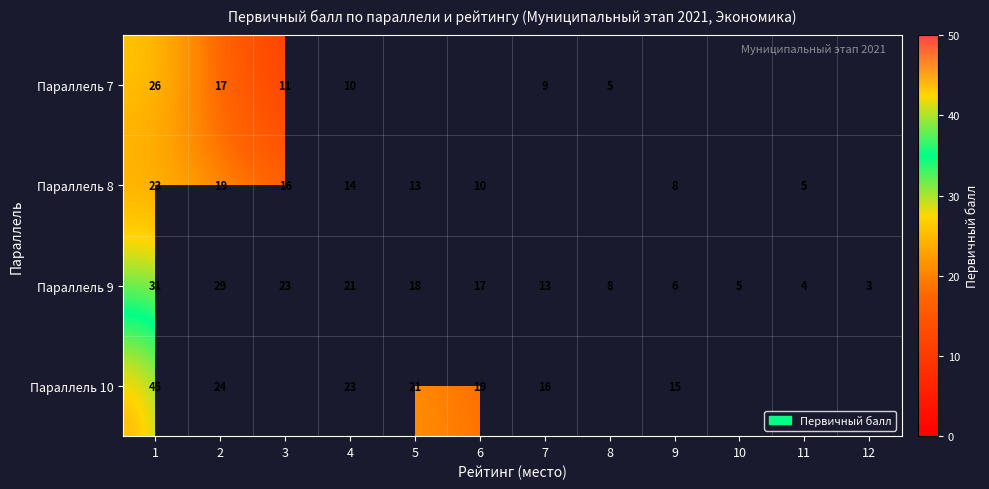

The Параллель 8 series shows 24 at 4. True or false?

False